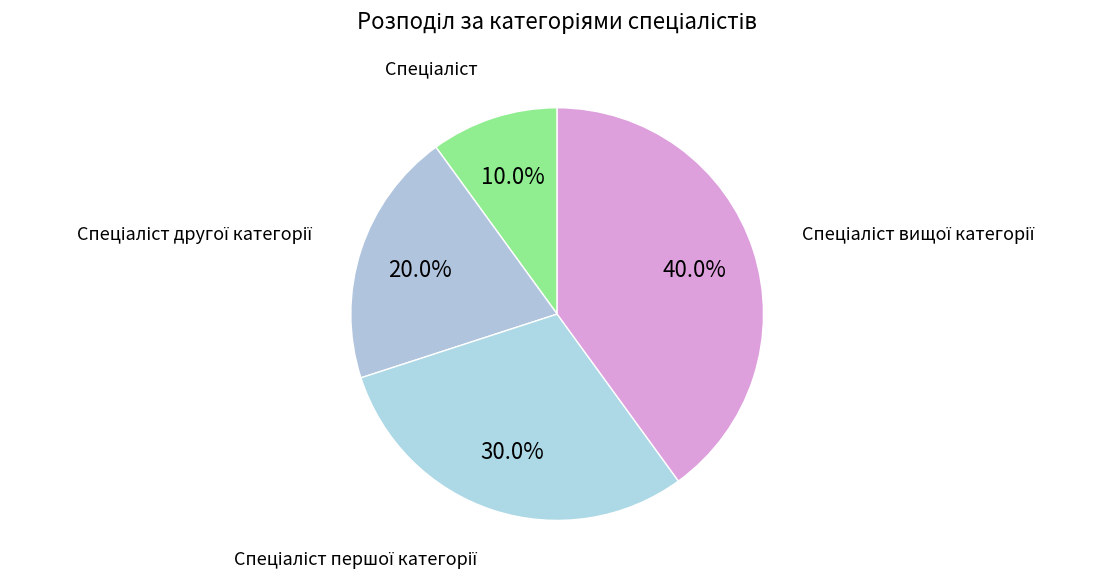

To the nearest percent, what is the average slice percentage?

25%